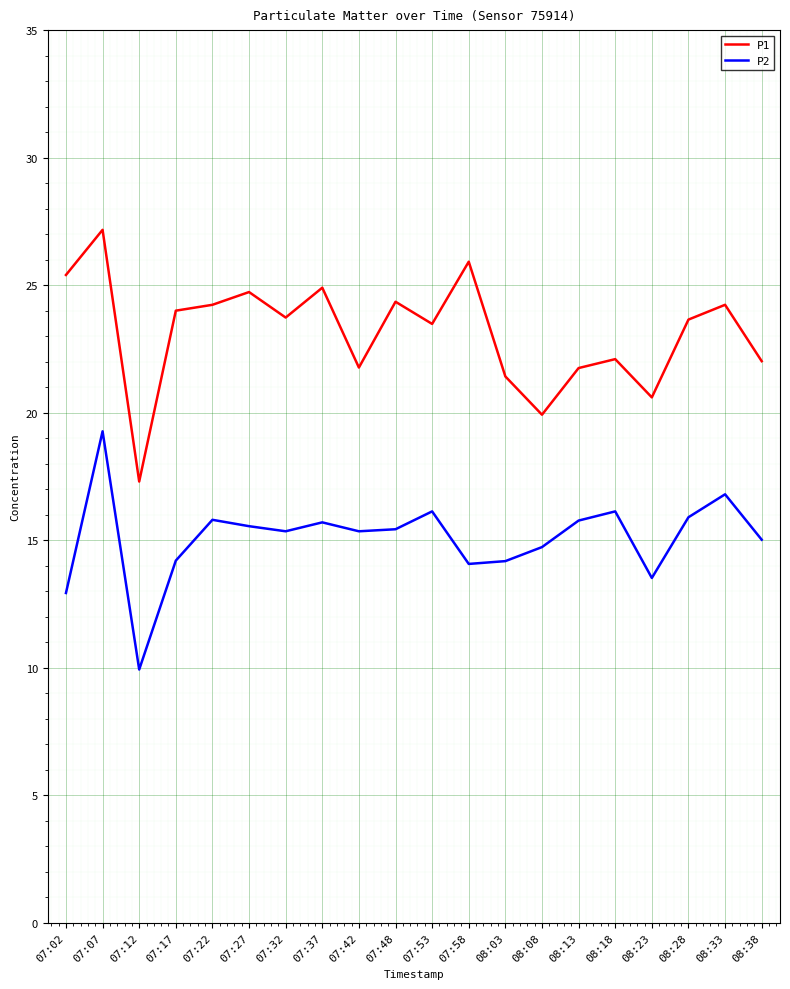

What is the difference between the highest and lowest values at 08:08?

5.2